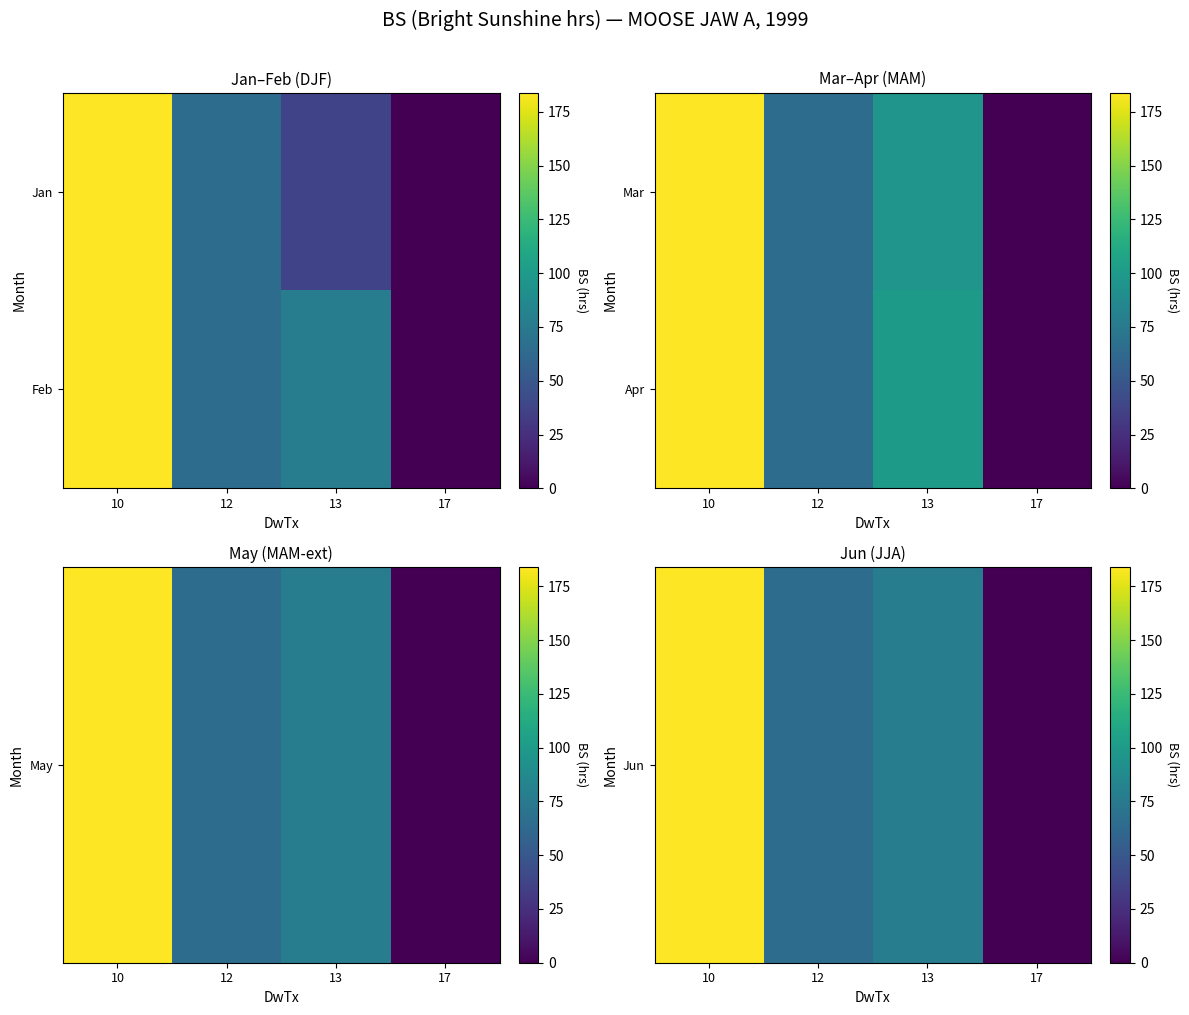

What is the difference between the Apr values at 10 and 17?

183.9